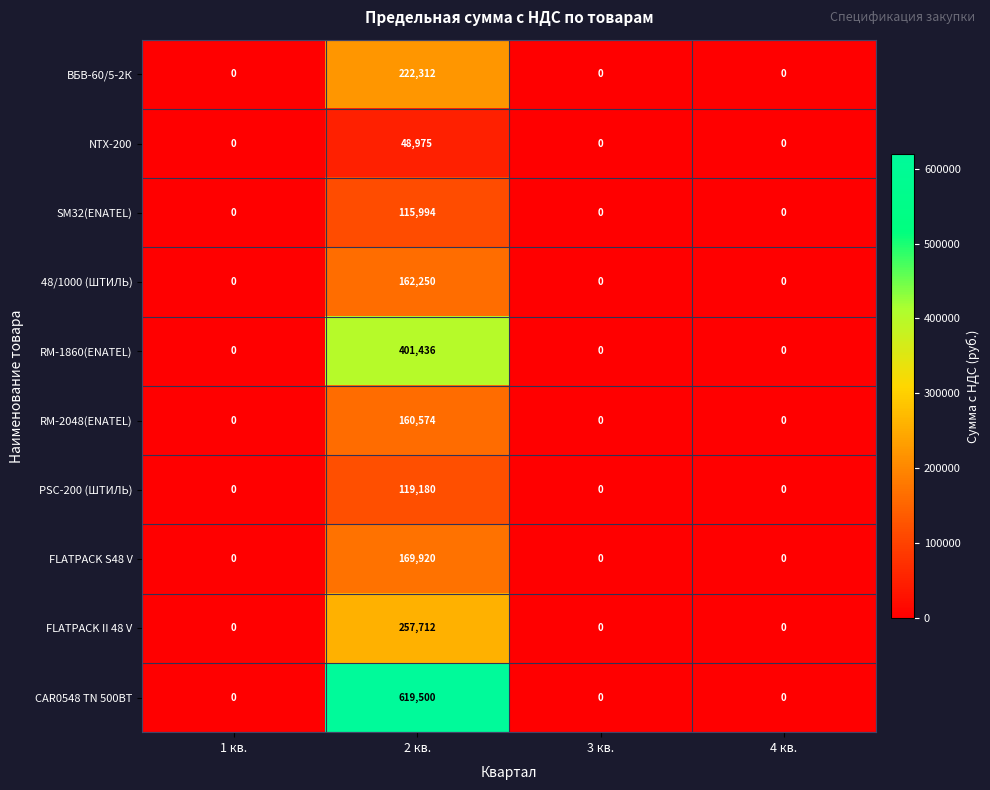

What is the total value across all series at 2 кв.?

2277853